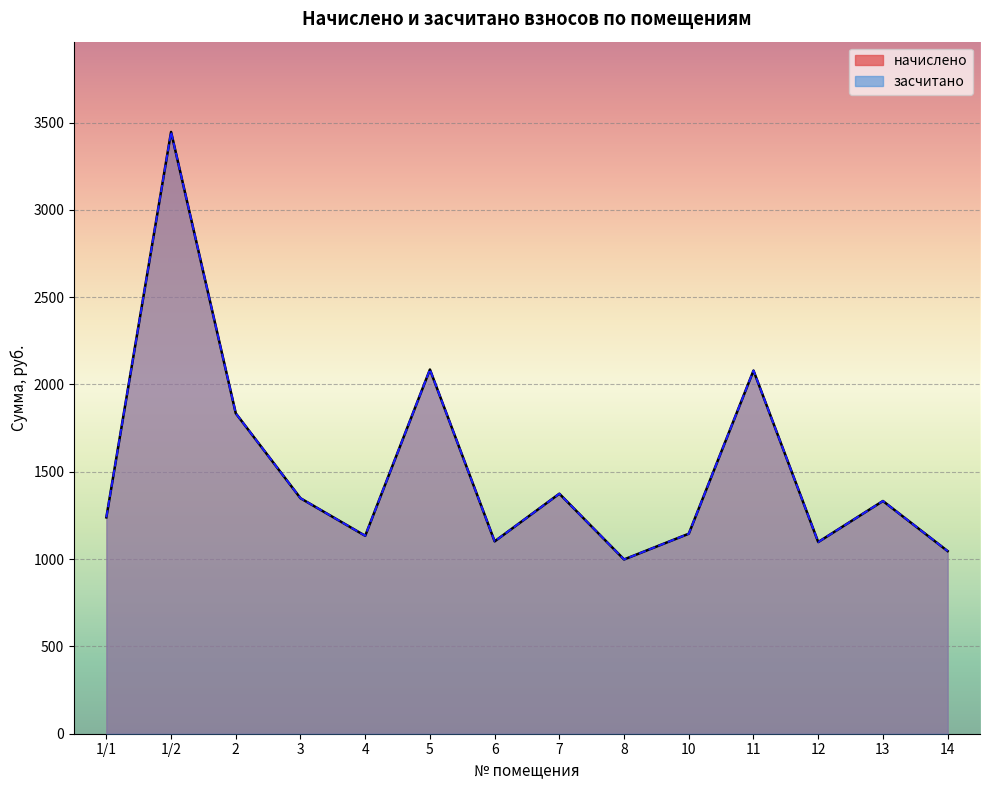

The value of засчитано at 3 is 2306.1. True or false?

False